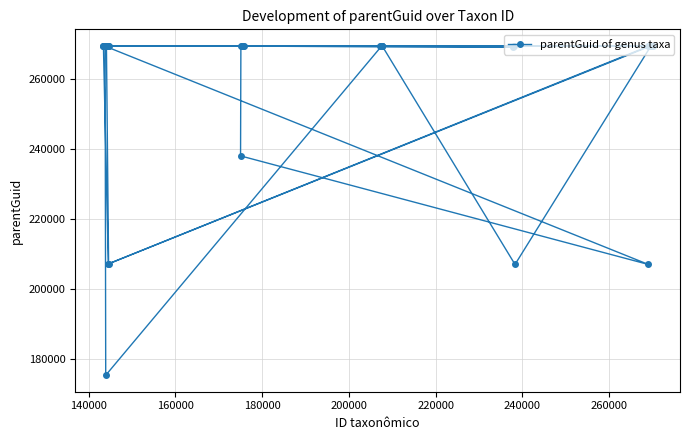

What is the greatest value displayed?

269356